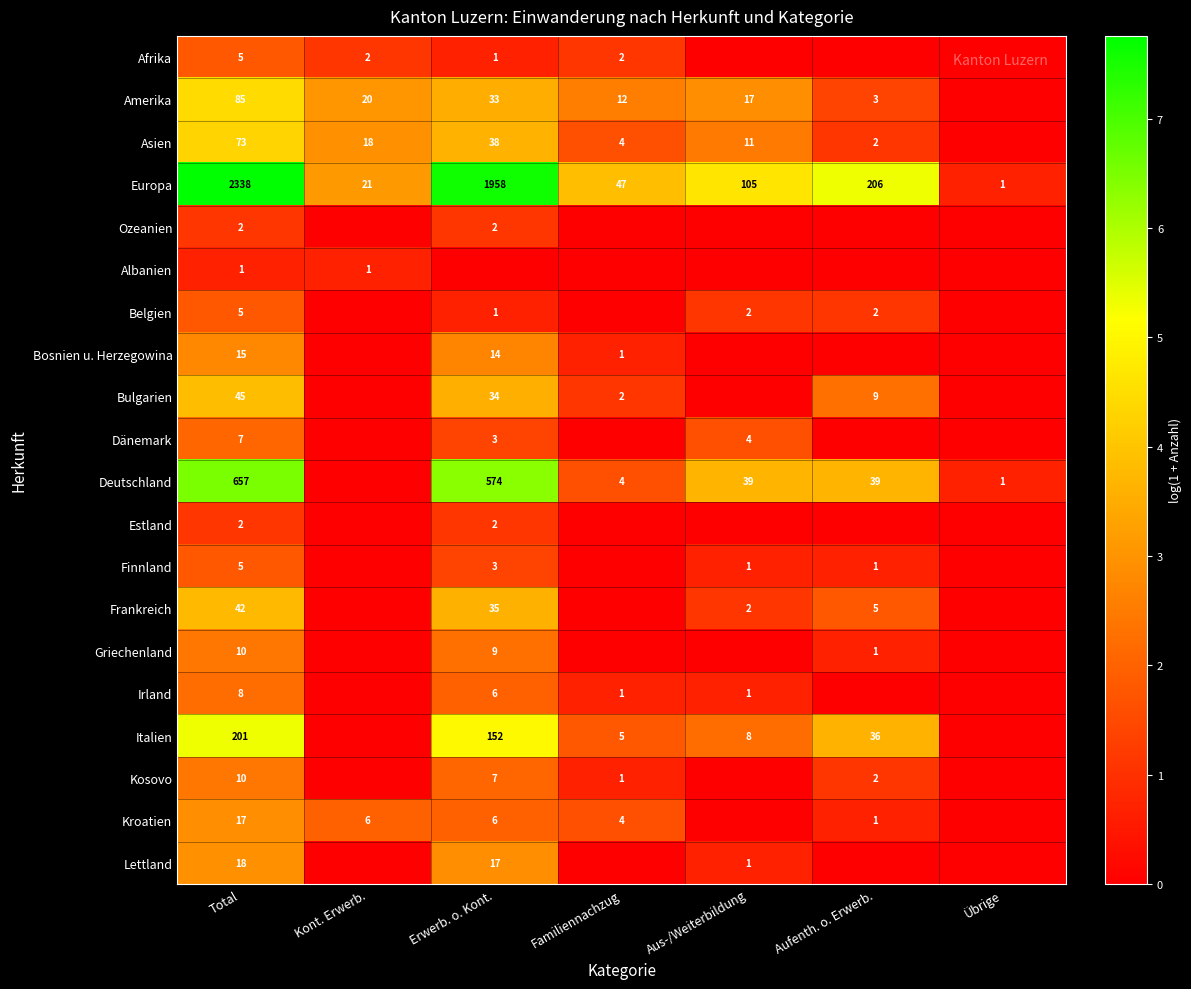

True or false: Estland has a value of 2 at Erwerb. o. Kont..

True